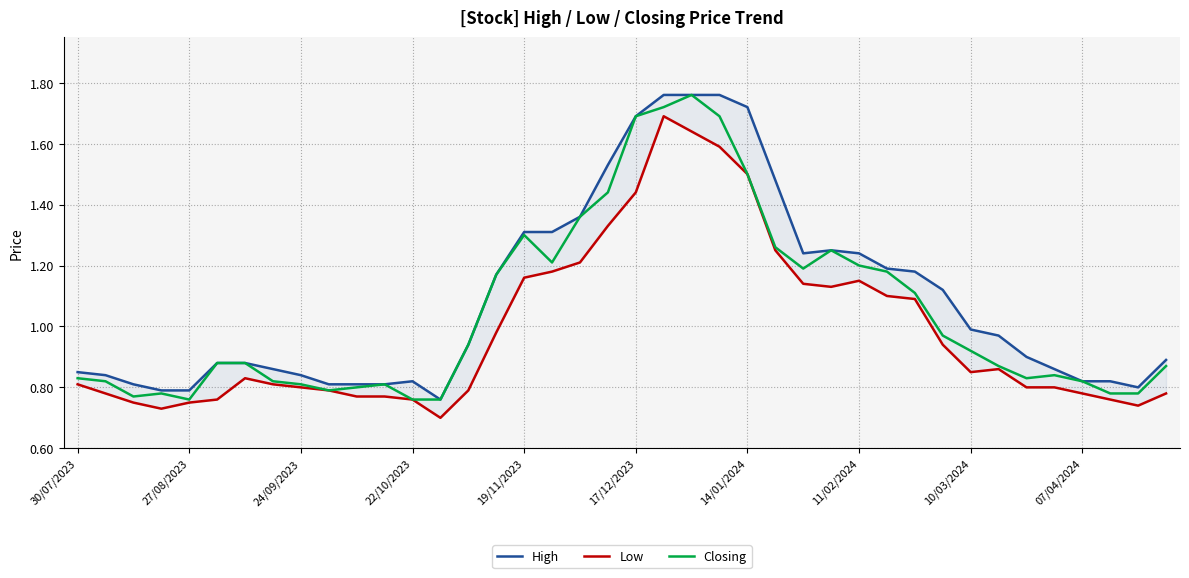

What is the total value across all series at 10/03/2024?

2.8